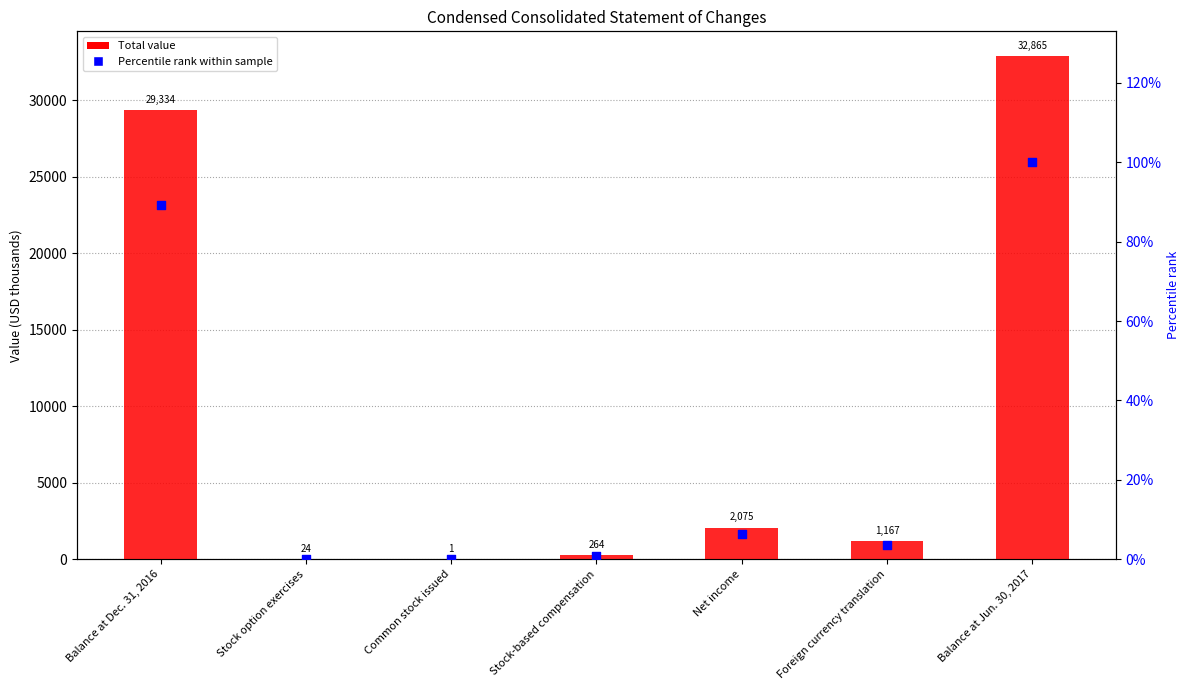

At how many categories does at least one series exceed 767?

4